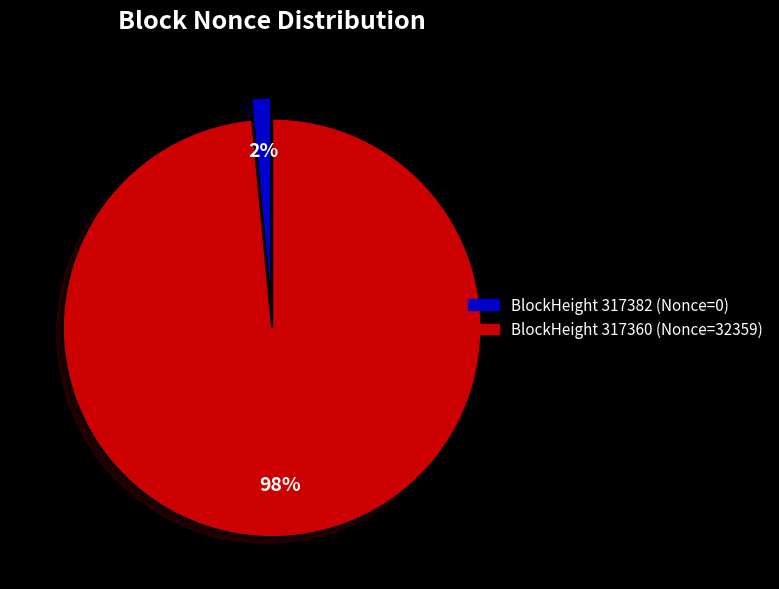

How many slices are in this pie chart?

2